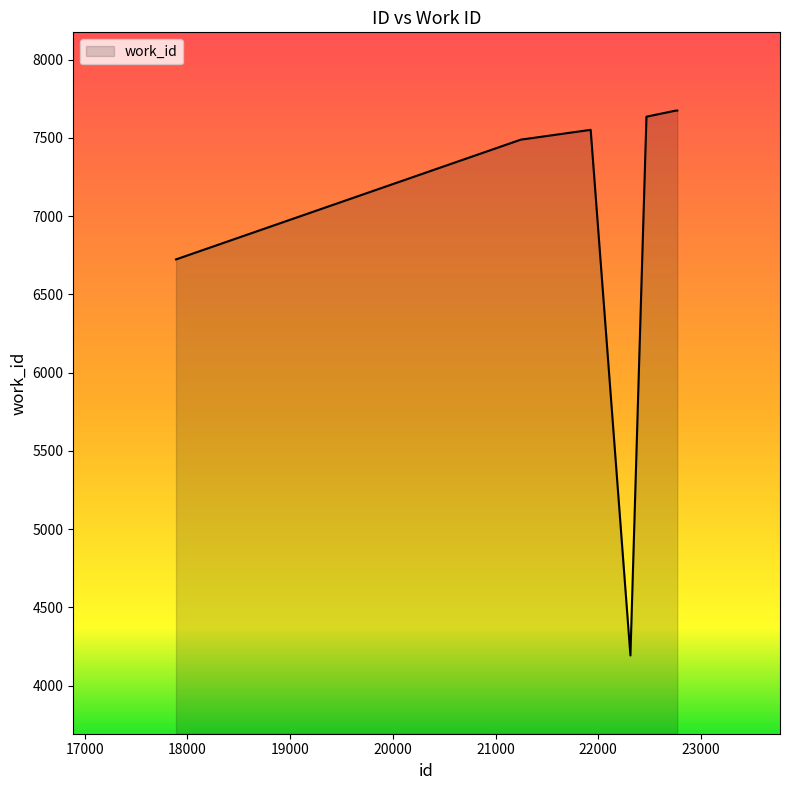

What is the difference between the maximum and second lowest values?

951